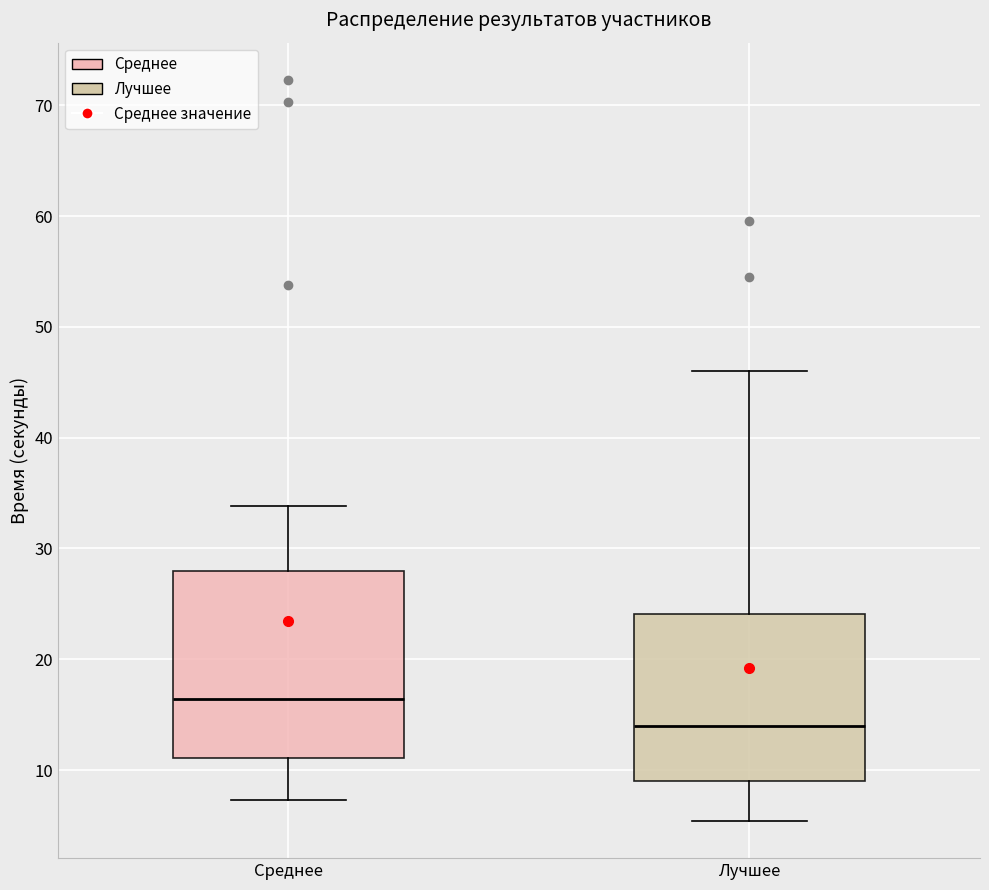

Reading left to right, read every box against the y-axis: the position of its median line, the range the box covers, and the ends of its whiskers. The values are not printed on the chart, so give them approximately, as read against the axis.

Среднее: median 16, box 11 to 28, whiskers 7 to 34
Лучшее: median 14, box 9 to 24, whiskers 5 to 46